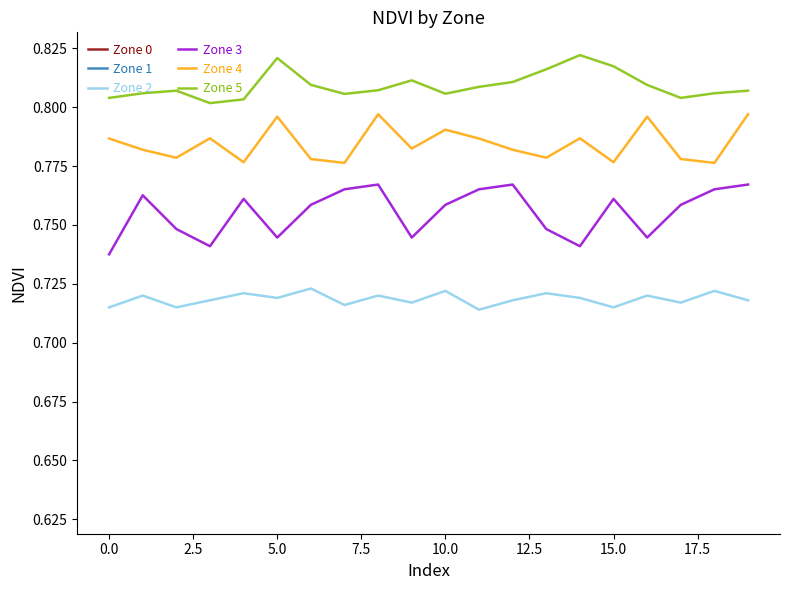

Is it true that Zone 5 equals 0.2 at 0.0?

False